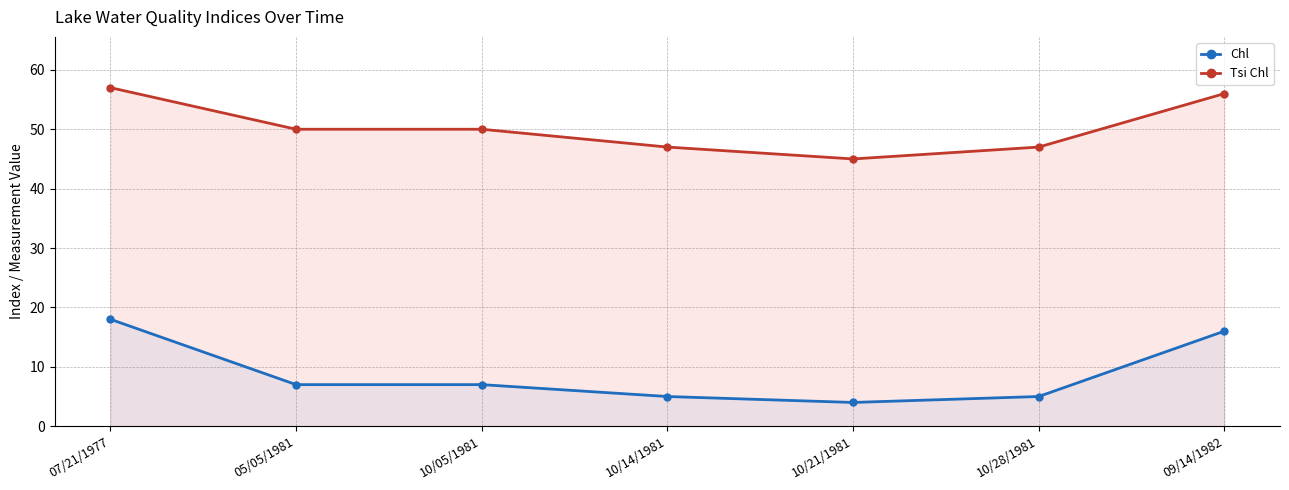

At how many categories does at least one series exceed 41?

7